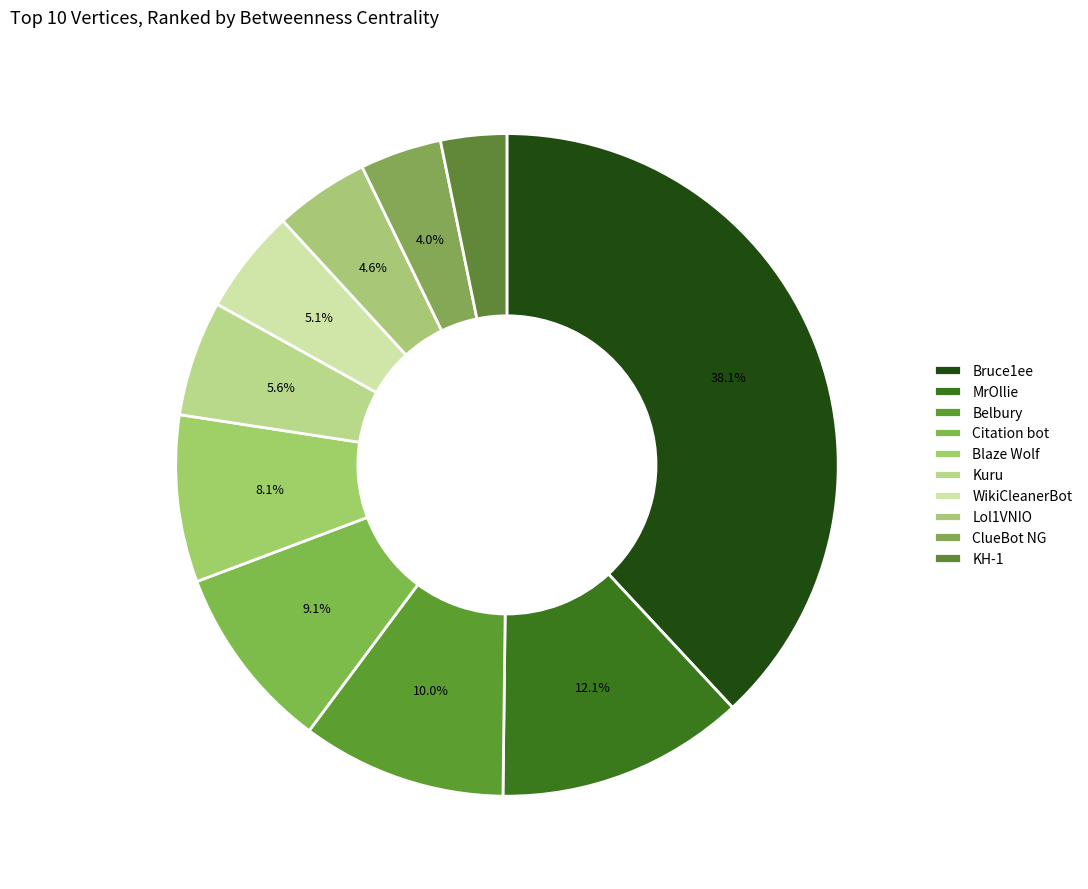

To the nearest percent, what is the difference between the Citation bot and WikiCleanerBot slice percentages?

4%